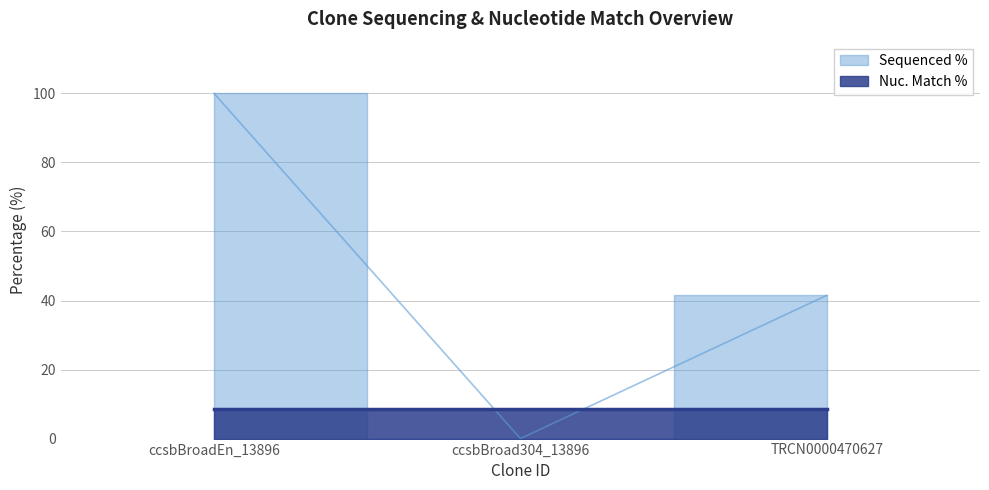

How many values are between 0 and 100?

3